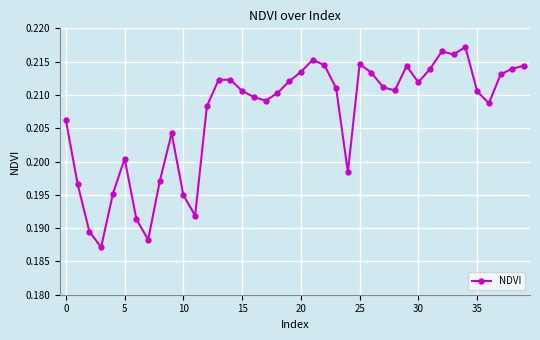

Count the values in the range 0 to 1.

40